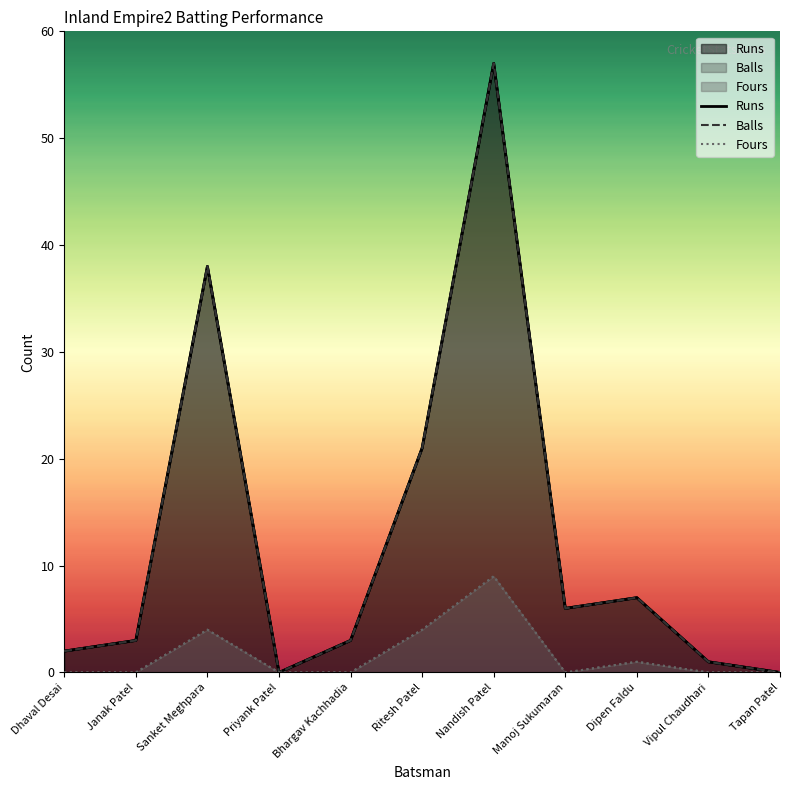

Which series changed the most between Ritesh Patel and Tapan Patel?

Runs